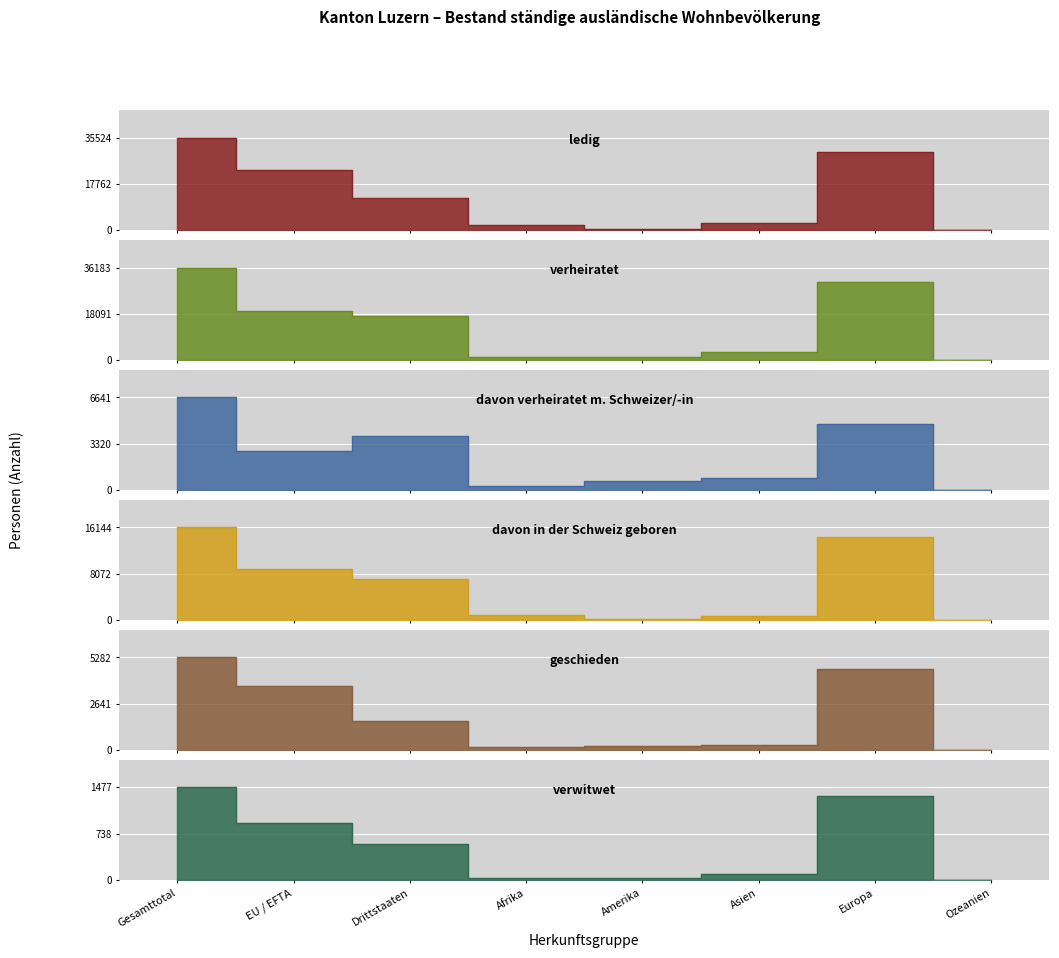

What is the difference between the second highest and minimum values in the davon verheiratet m. Schweizer/-in series?

4720